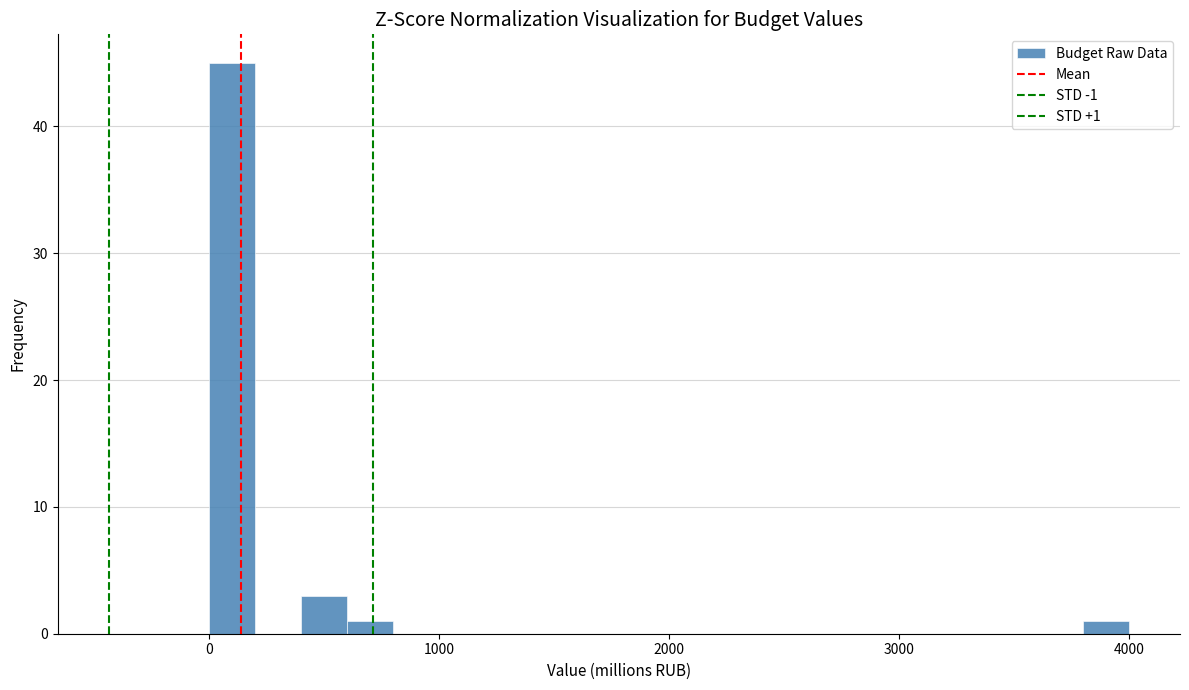

Around what value on the x-axis is the tallest bar? Give the approximate position of its centre, as read against the axis.

100